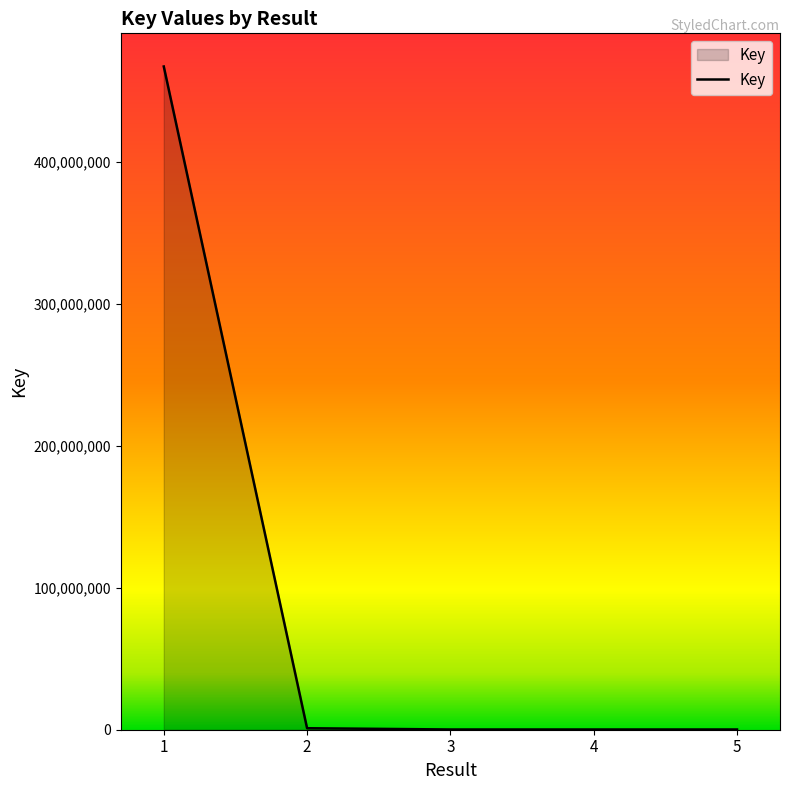

How many values are below 163420?

2